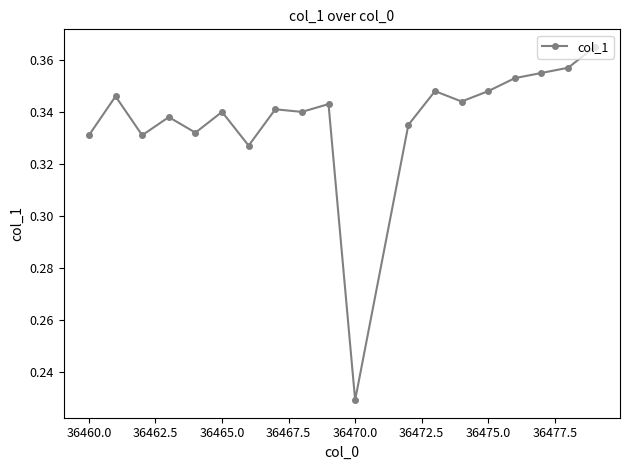

Count the values in the range 0 to 1.

19